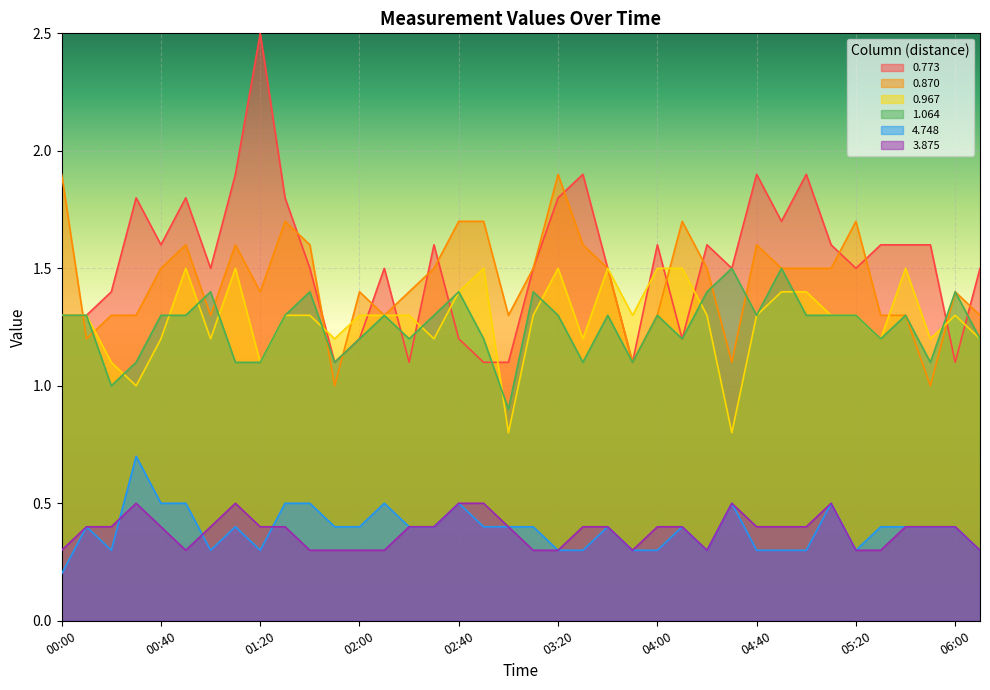

What is the sum of all 0.870 values?

55.0